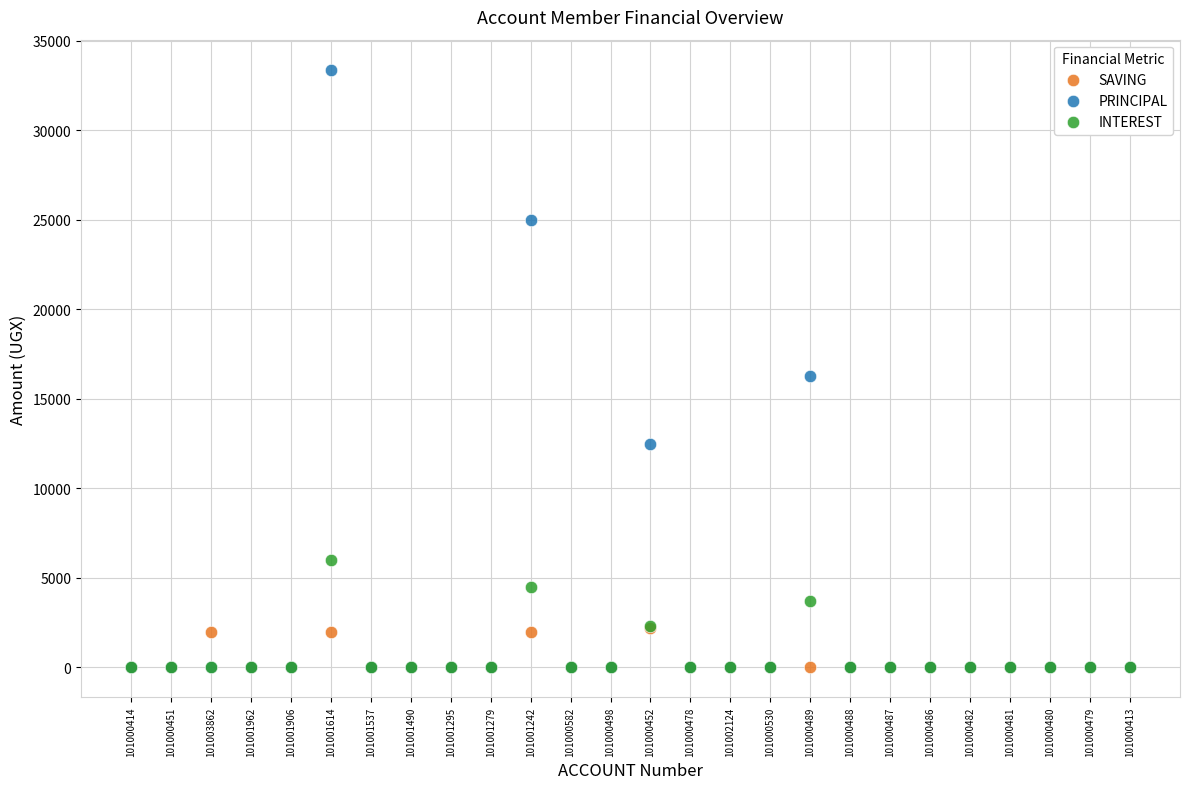

Across all series, what Y value is closest to 16700?

16300